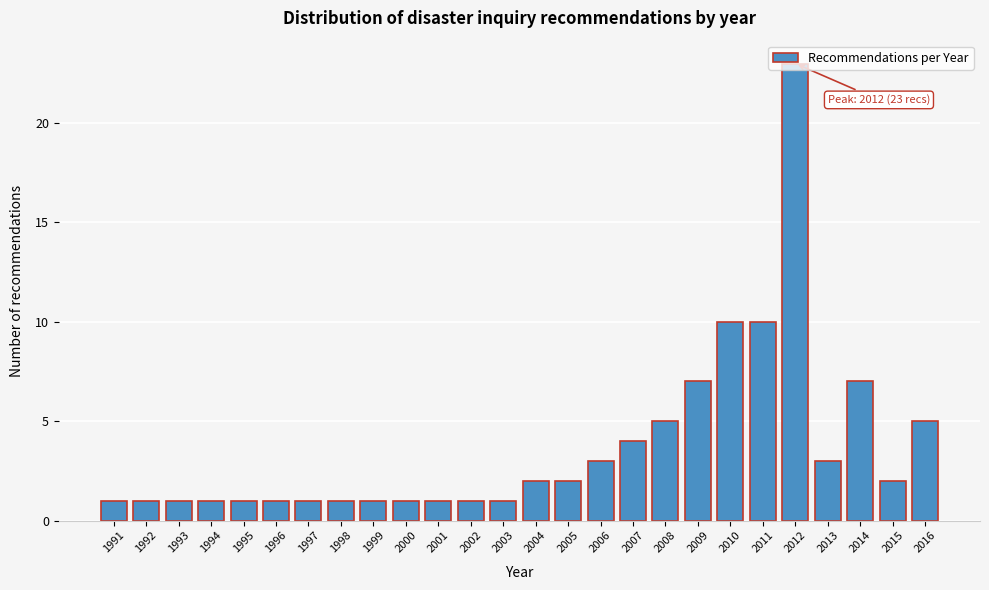

Which has a higher value, 1994 or 2012?

2012